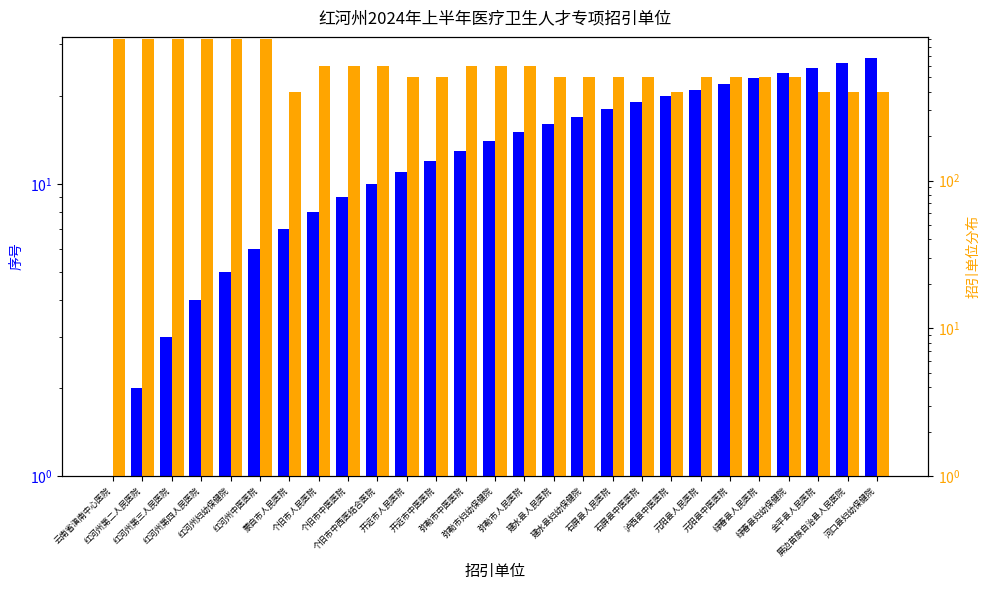

What are all the series names shown in the legend?

序号, 招引单位分布